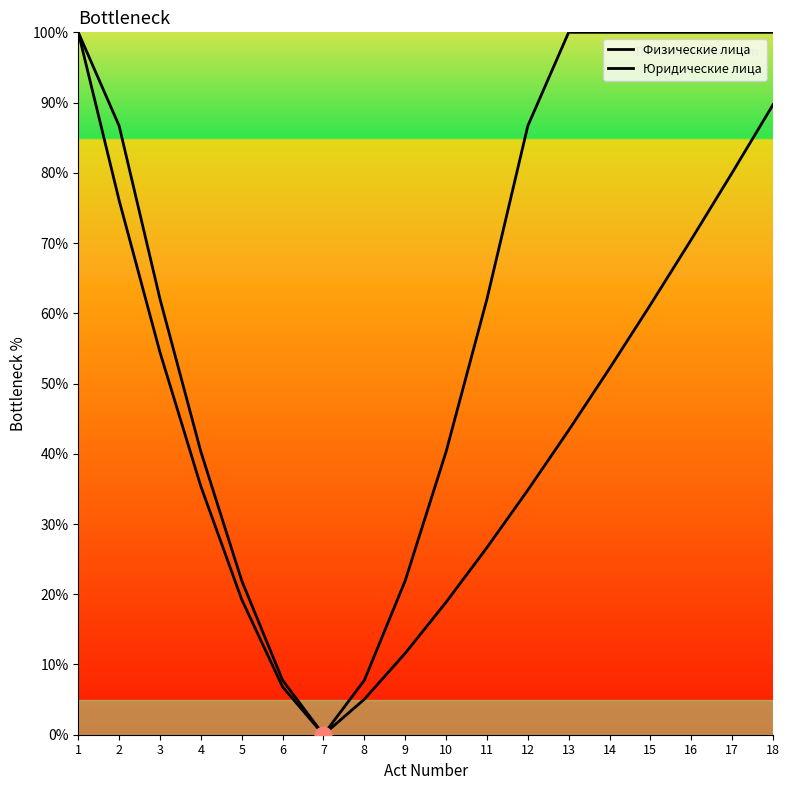

How many lines are shown in the chart?

2